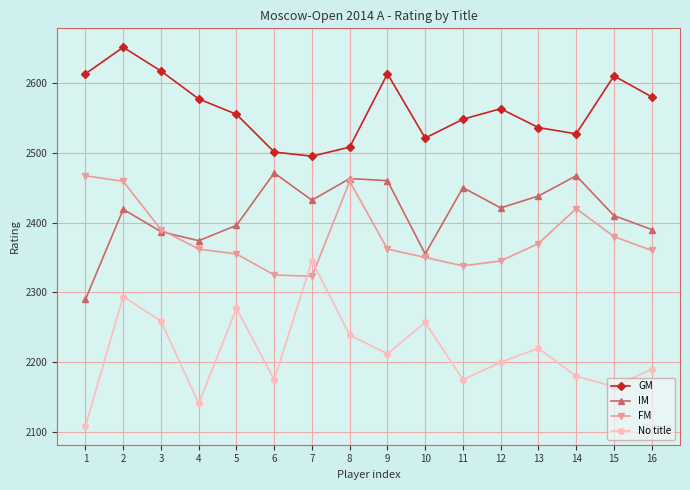

What is the difference between the GM values at 11 and 14?

21